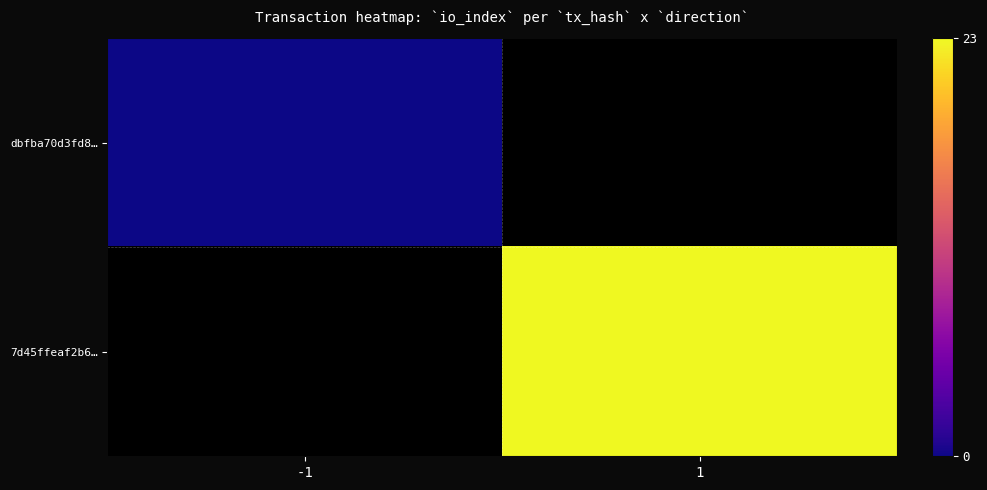

At how many categories does at least one series exceed 19?

1